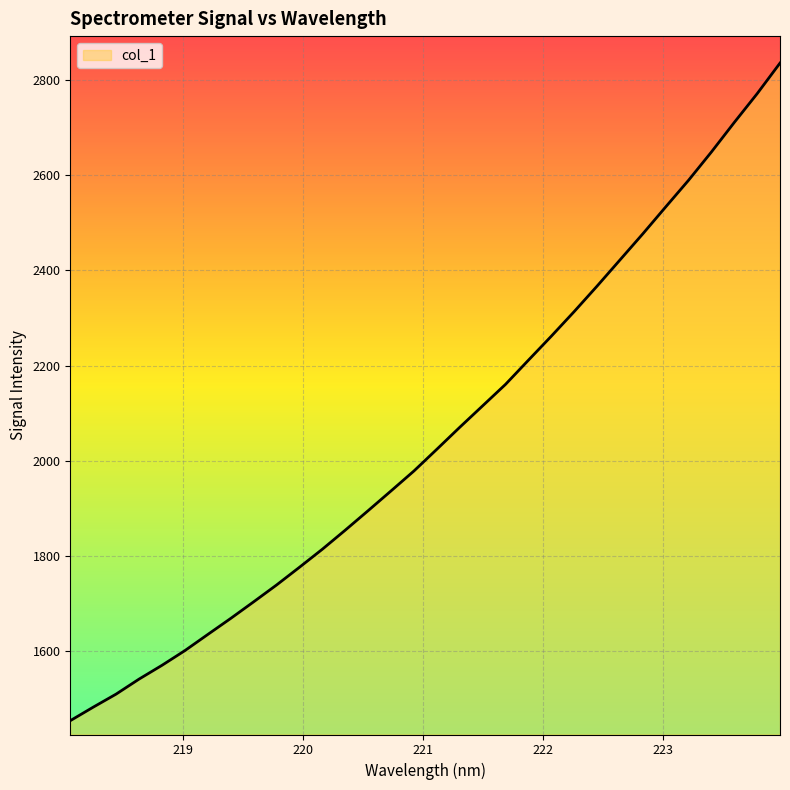

What is the smallest value displayed?

1453.3